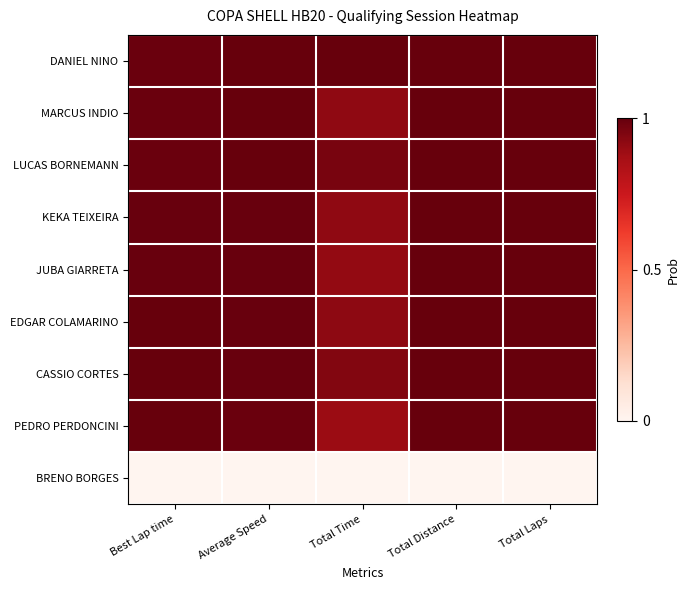

Reading right to left, extract all data points from this chart.

DANIEL NINO: Total Laps=1.0	Total Distance=1.0	Total Time=1.0	Average Speed=1.0	Best Lap time=1.0
MARCUS INDIO: Total Laps=1.0	Total Distance=1.0	Total Time=0.9	Average Speed=1.0	Best Lap time=1.0
LUCAS BORNEMANN: Total Laps=1.0	Total Distance=1.0	Total Time=1.0	Average Speed=1.0	Best Lap time=1.0
KEKA TEIXEIRA: Total Laps=1.0	Total Distance=1.0	Total Time=0.9	Average Speed=1.0	Best Lap time=1.0
JUBA GIARRETA: Total Laps=1.0	Total Distance=1.0	Total Time=0.9	Average Speed=1.0	Best Lap time=1.0
EDGAR COLAMARINO: Total Laps=1.0	Total Distance=1.0	Total Time=0.9	Average Speed=1.0	Best Lap time=1.0
CASSIO CORTES: Total Laps=1.0	Total Distance=1.0	Total Time=0.9	Average Speed=1.0	Best Lap time=1.0
PEDRO PERDONCINI: Total Laps=1.0	Total Distance=1.0	Total Time=0.9	Average Speed=1.0	Best Lap time=1.0
BRENO BORGES: Total Laps=0.0	Total Distance=0.0	Total Time=0.0	Average Speed=0.0	Best Lap time=0.0